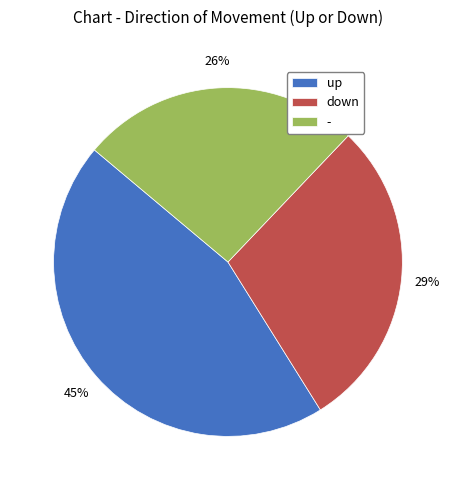

Rank the categories by value from highest to lowest.

up, down, -